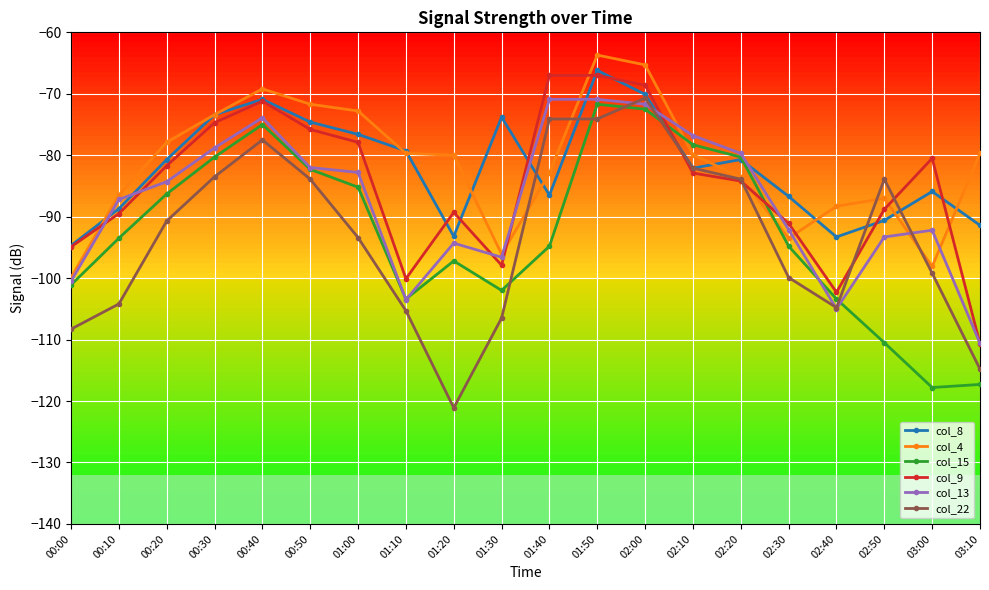

What position from the right is 00:00?

20